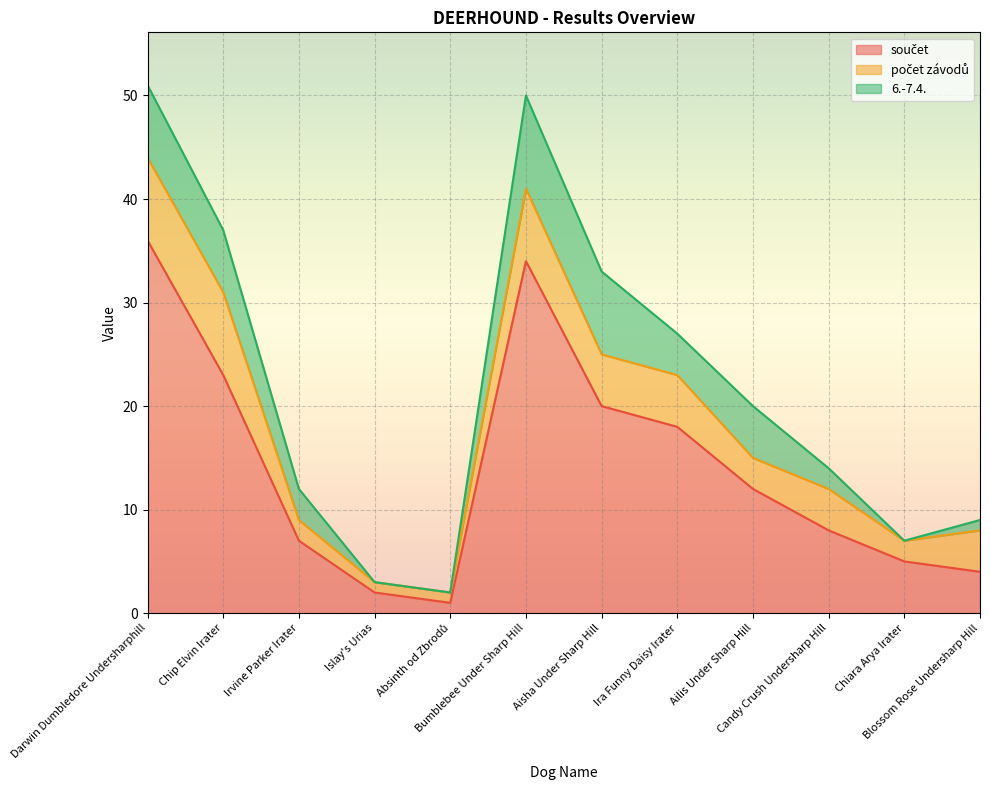

How many lines are shown in the chart?

3